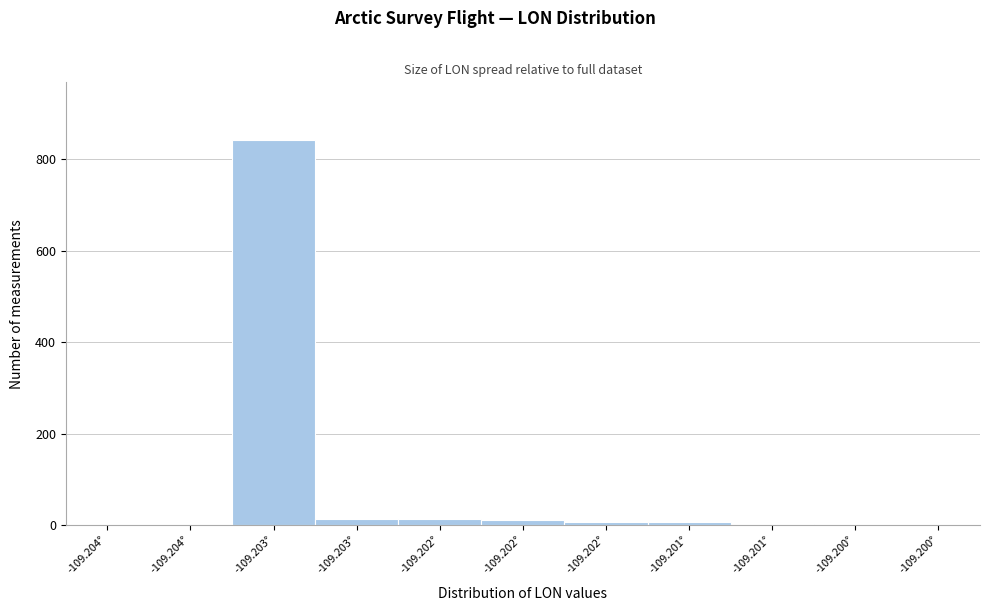

How many distinct data groups are displayed?

1